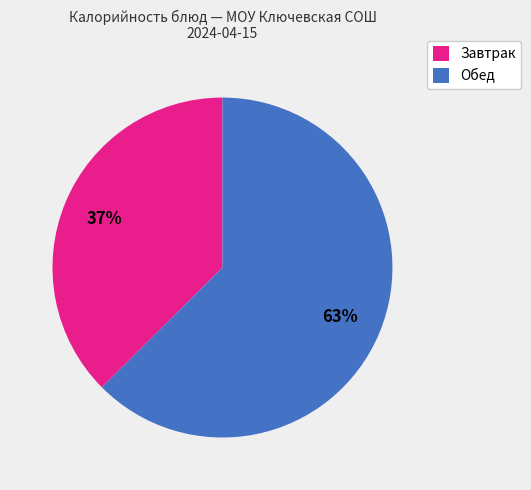

To the nearest percent, what is the combined percentage of Завтрак and Обед?

100%